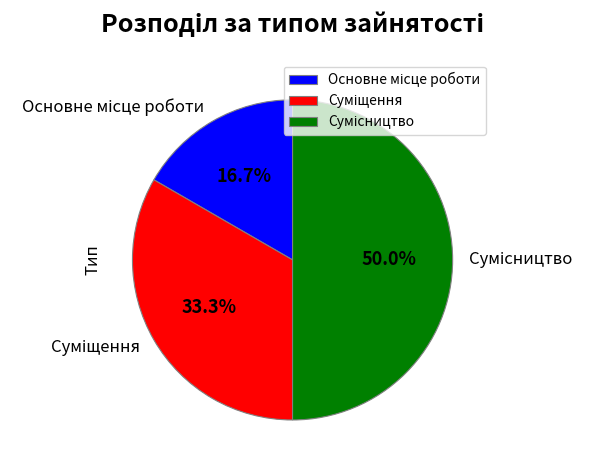

What is the change in value from Основне місце роботи to Сумісництво?

+2